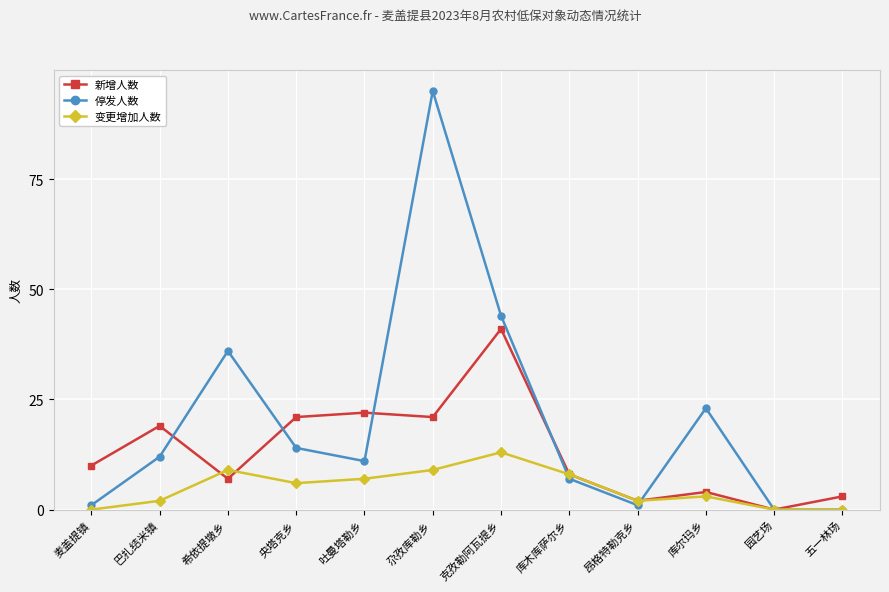

Does the chart display data point markers on the line(s)?

Yes